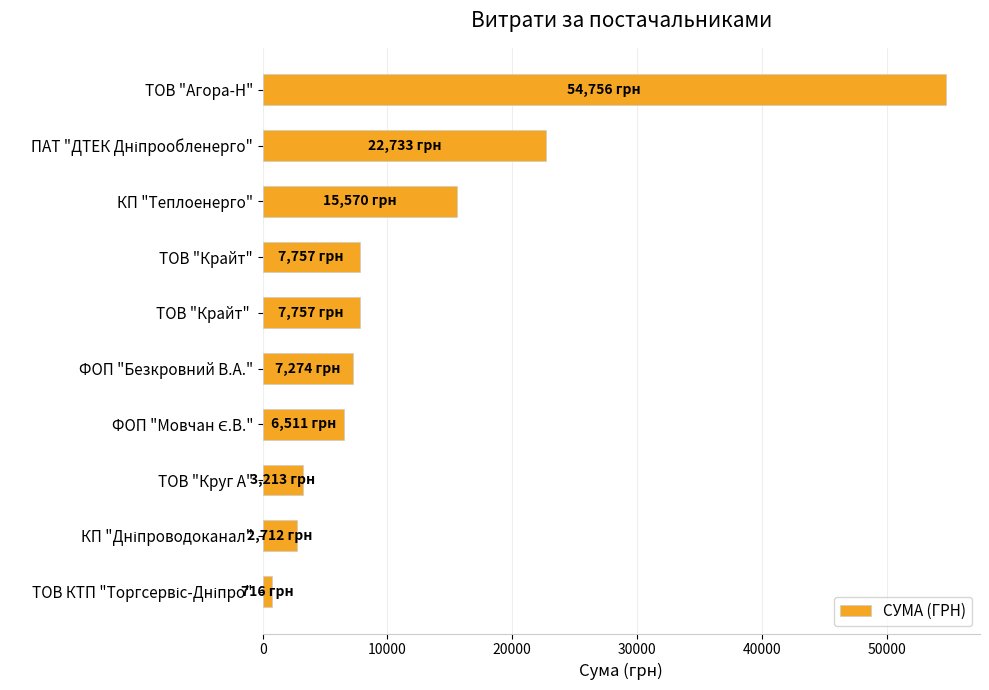

What is the difference between the maximum and minimum values?

54040.1